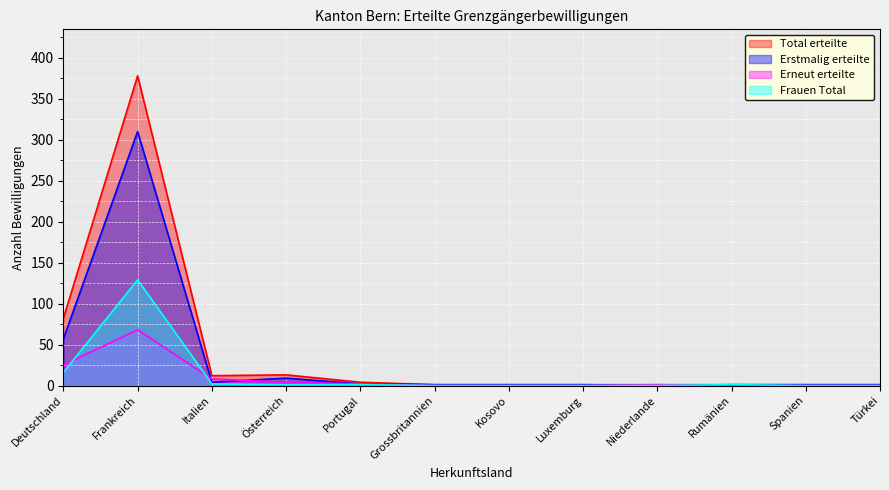

True or false: Total erteilte and Frauen Total intersect in this chart.

False